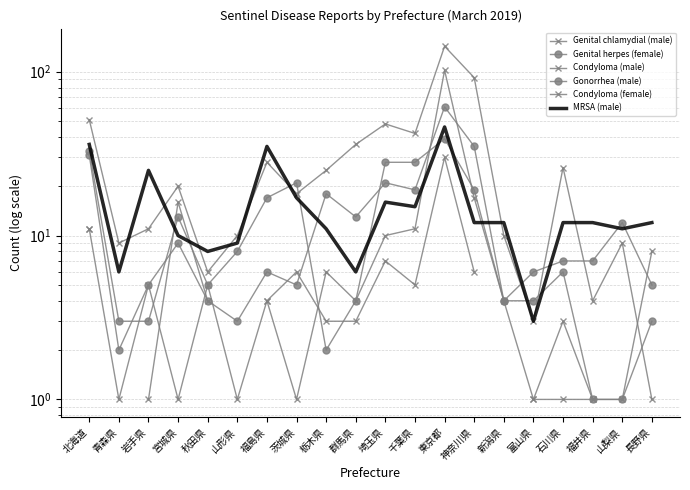

At which category is the sum across all series the highest?

東京都